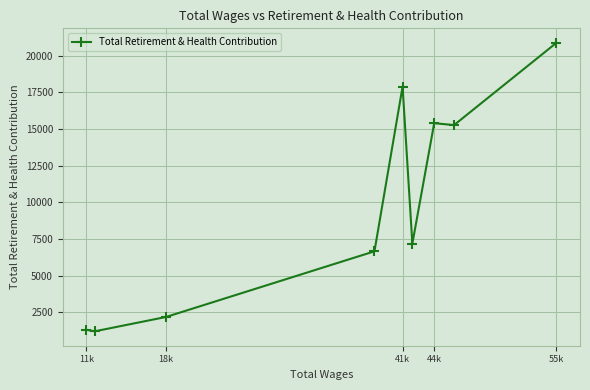

The value at 55k is 20878. True or false?

True